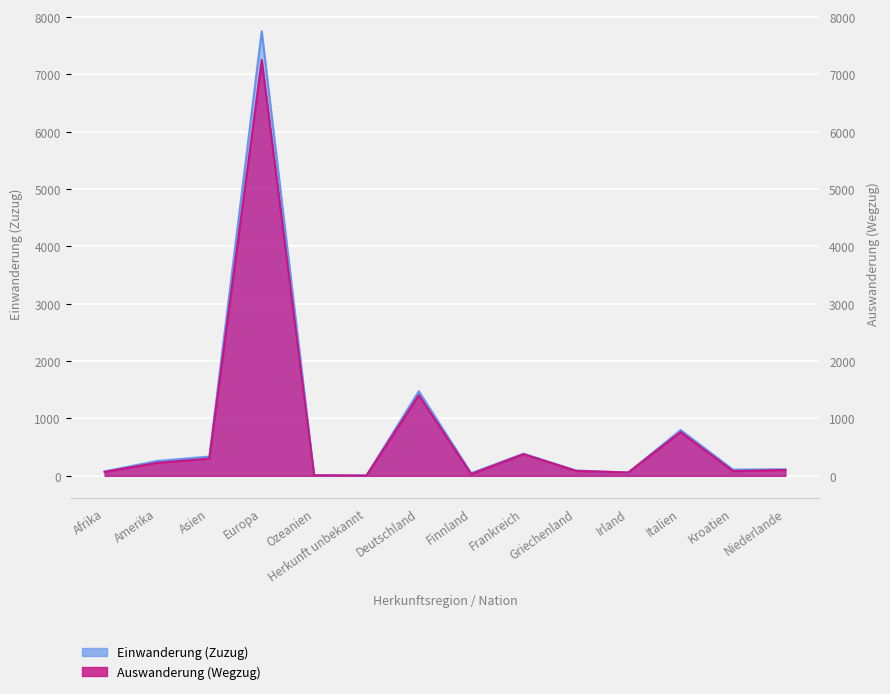

What is the lowest value of the Auswanderung (Wegzug) series?

4